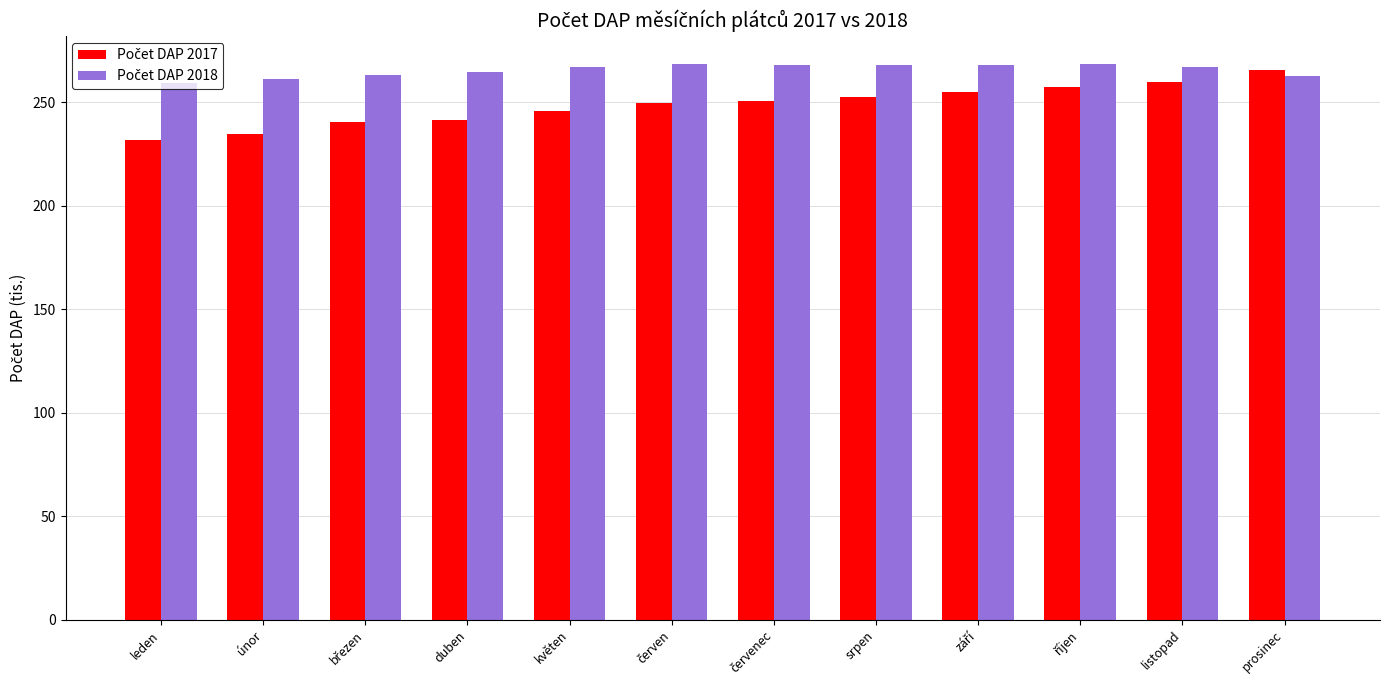

What is the smallest value displayed?

231.8